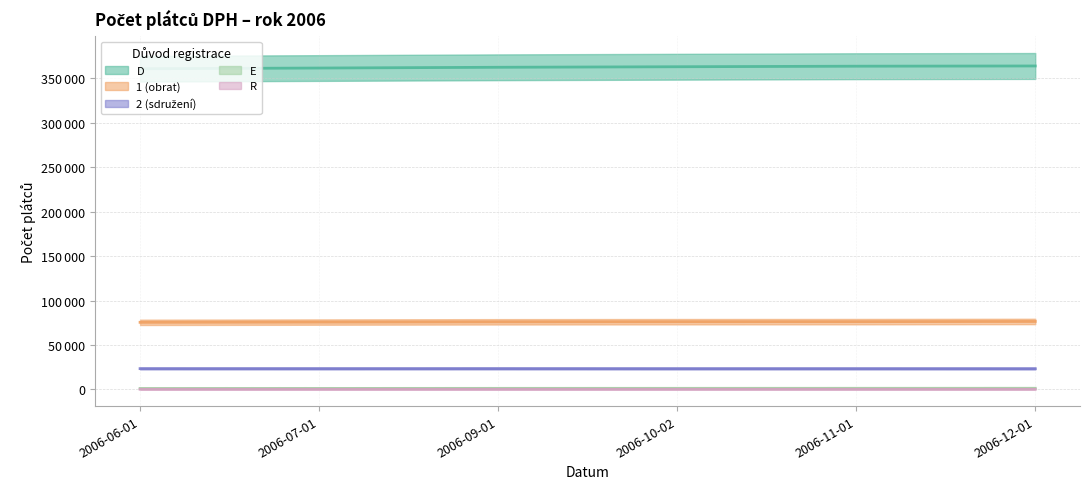

What is the sum of all D values?

2175564